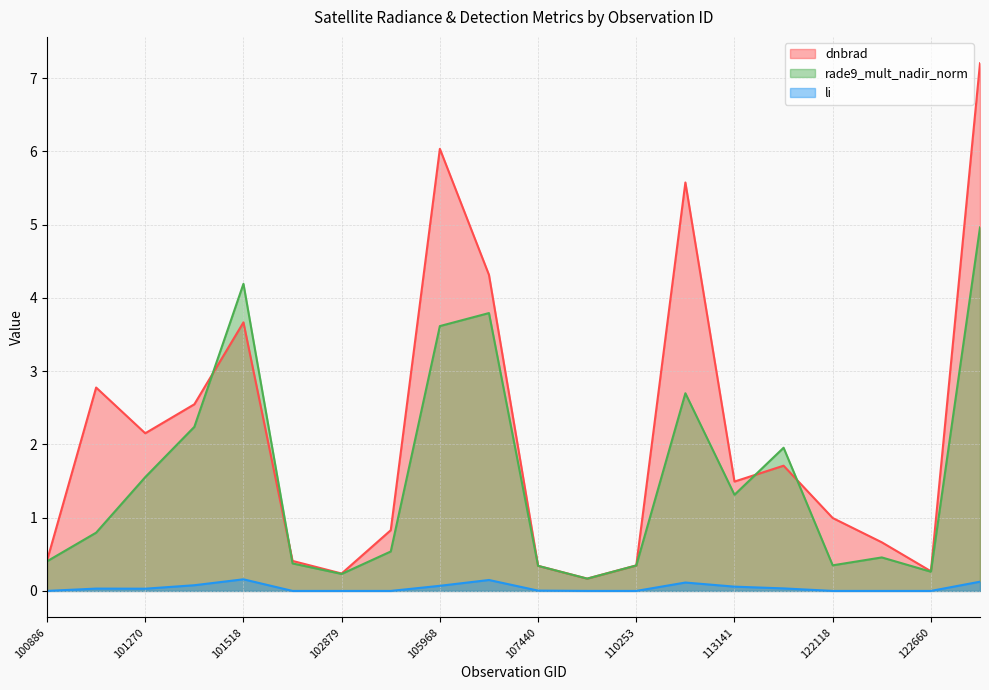

List the series in order of their peak value, highest first.

dnbrad, rade9_mult_nadir_norm, li